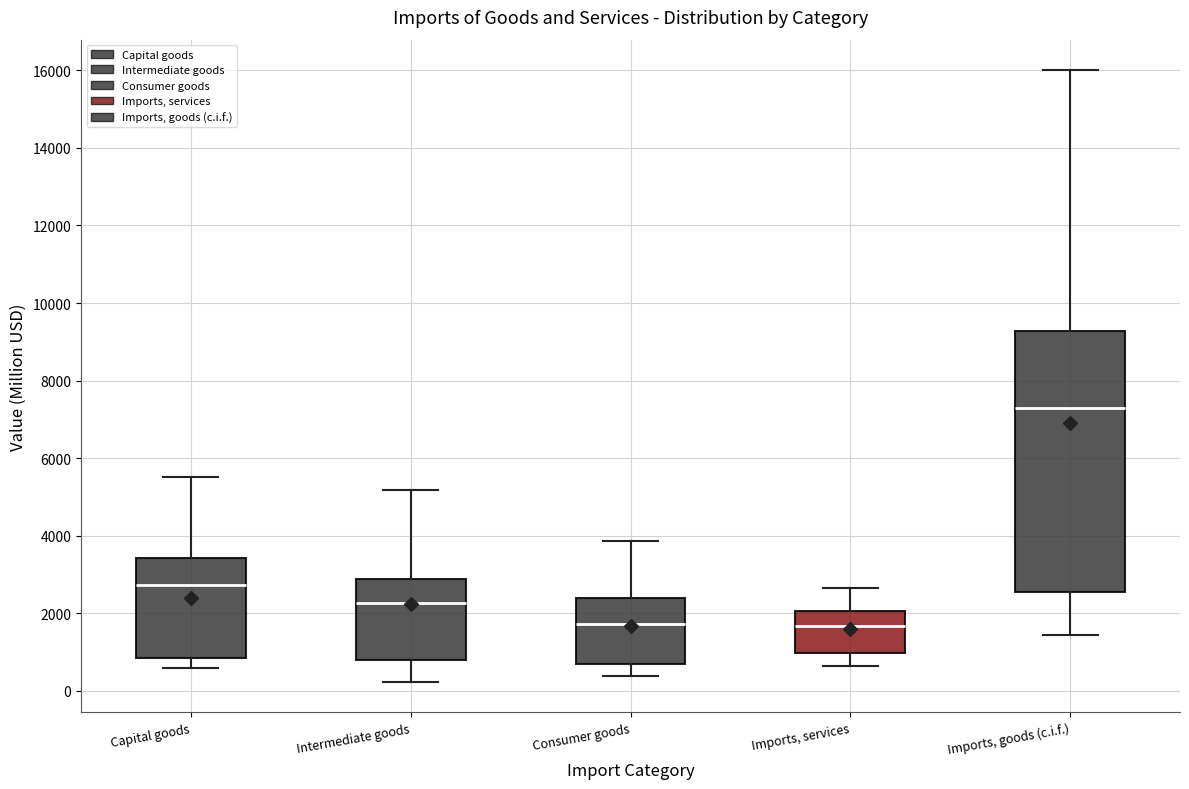

Reading left to right, read every box against the y-axis: the position of its median line, the range the box covers, and the ends of its whiskers. The values are not printed on the chart, so give them approximately, as read against the axis.

Capital goods: median 2800, box 800 to 3400, whiskers 600 to 5600
Intermediate goods: median 2200, box 800 to 2800, whiskers 200 to 5200
Consumer goods: median 1800, box 600 to 2400, whiskers 400 to 3800
Imports, services: median 1600, box 1000 to 2000, whiskers 600 to 2600
Imports, goods (c.i.f.): median 7400, box 2600 to 9200, whiskers 1400 to 16000